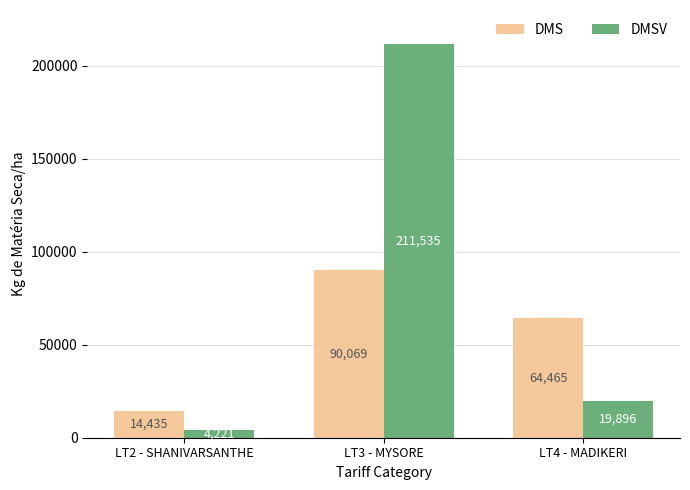

At how many categories does at least one series exceed 197454?

1